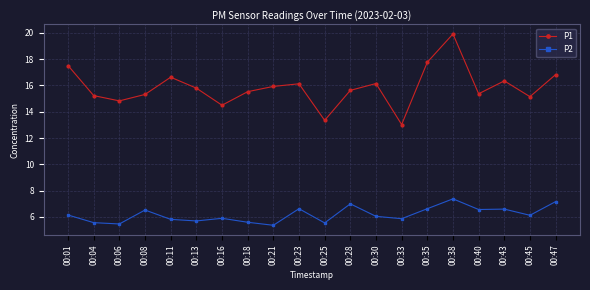

At which category does P1 reach its first local valley?

00:06